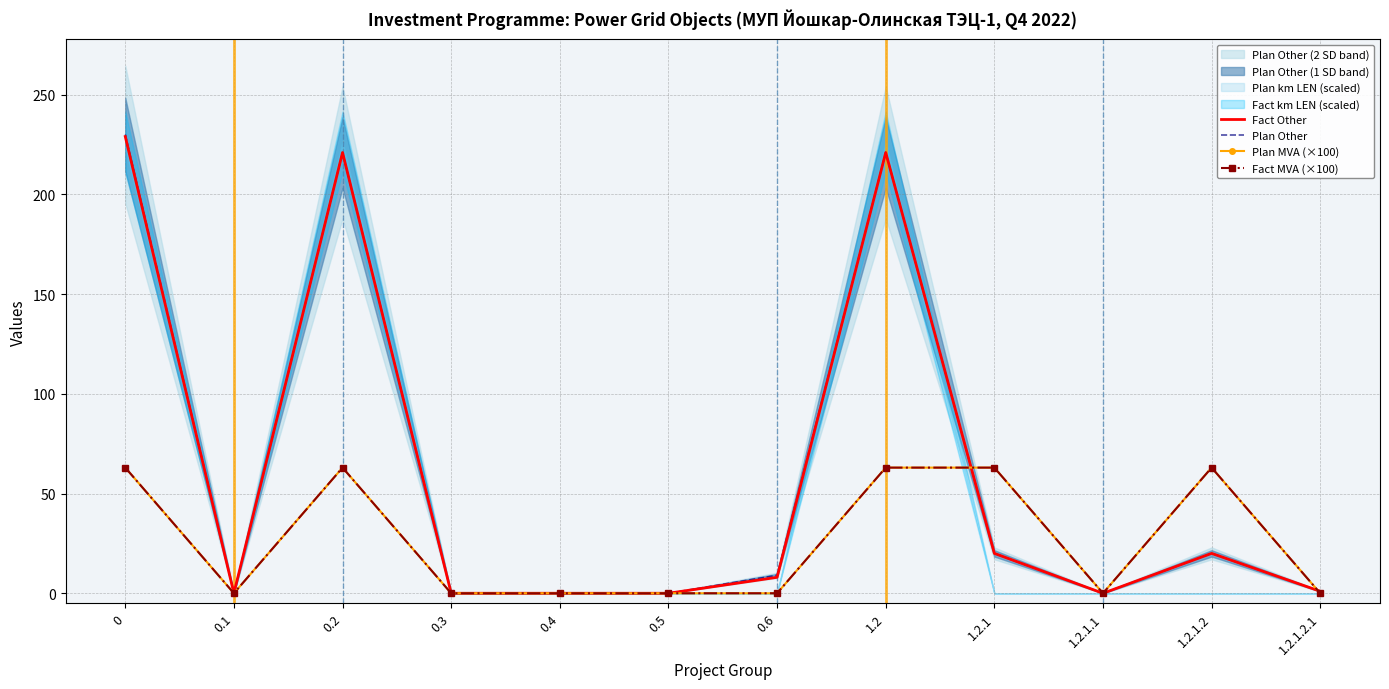

How many lines are shown in the chart?

4